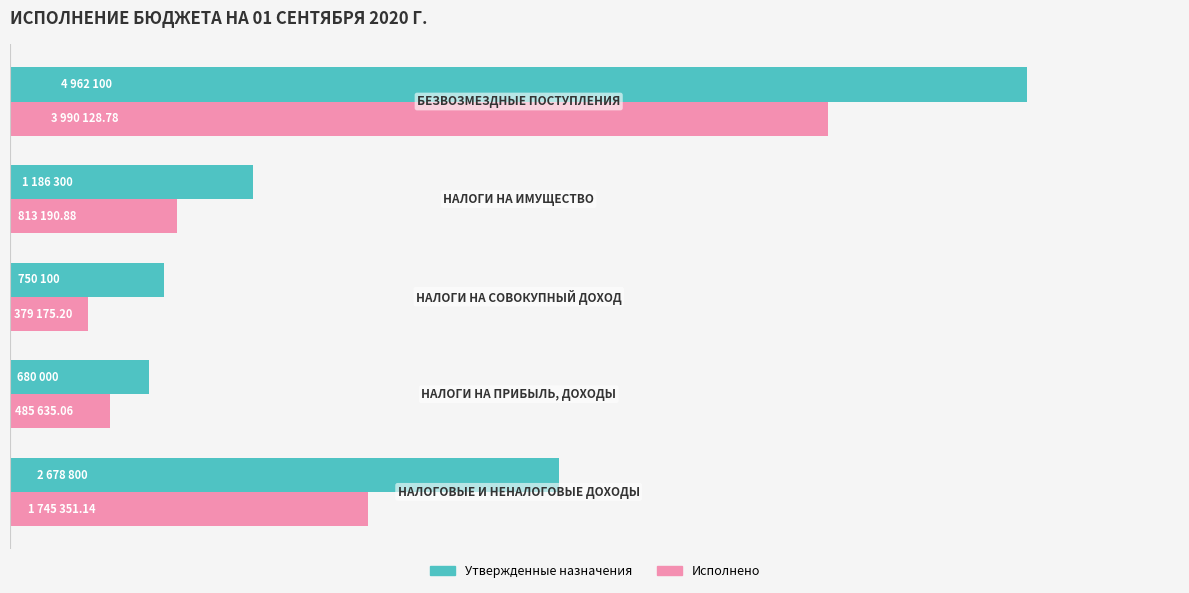

What are all the series names shown in the legend?

Утвержденные назначения, Исполнено